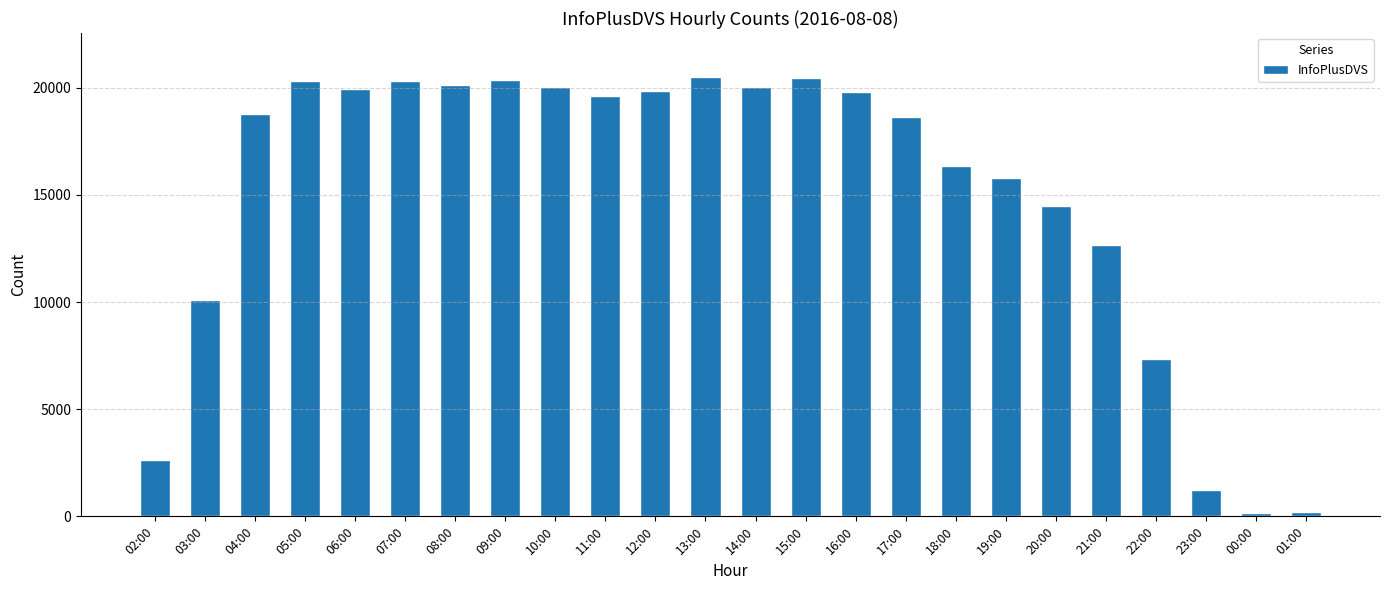

The value at 16:00 is 32327. True or false?

False